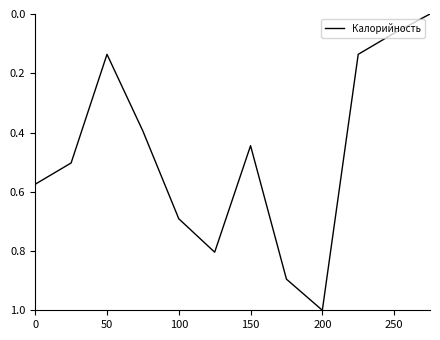

What is the difference between the maximum and minimum values?

1.0